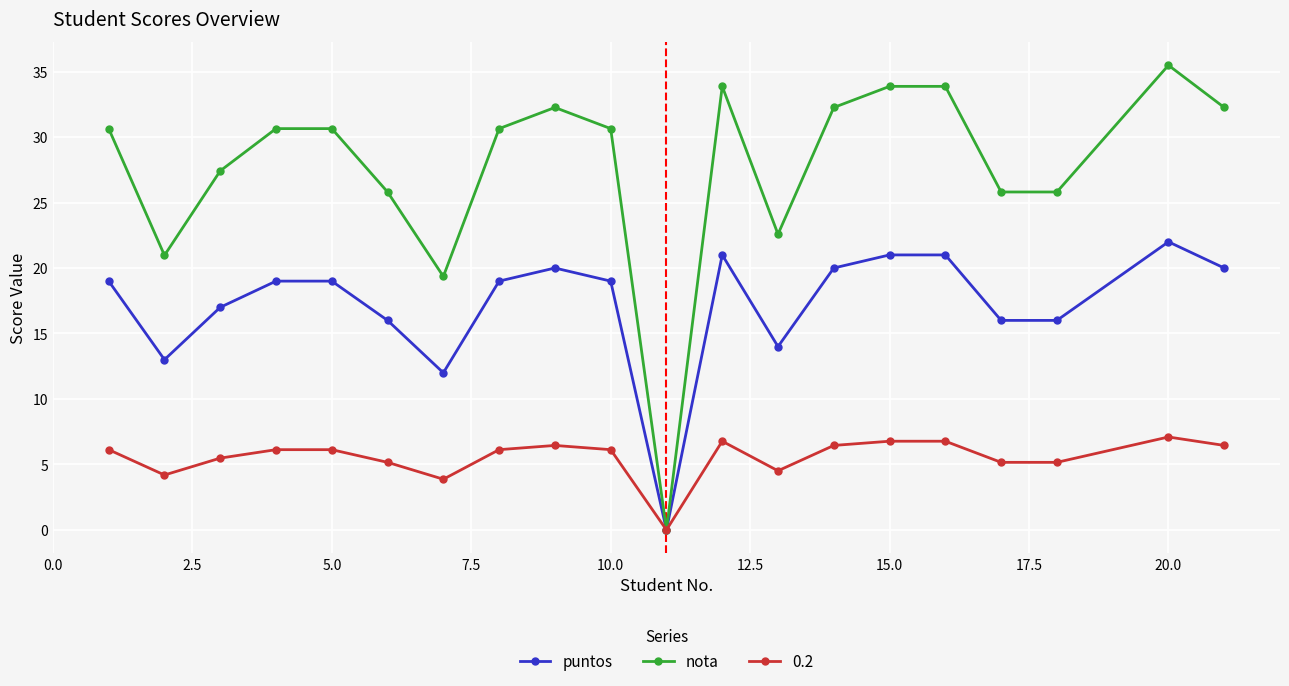

True or false: 0.2 has more than 1 interior local peaks.

True